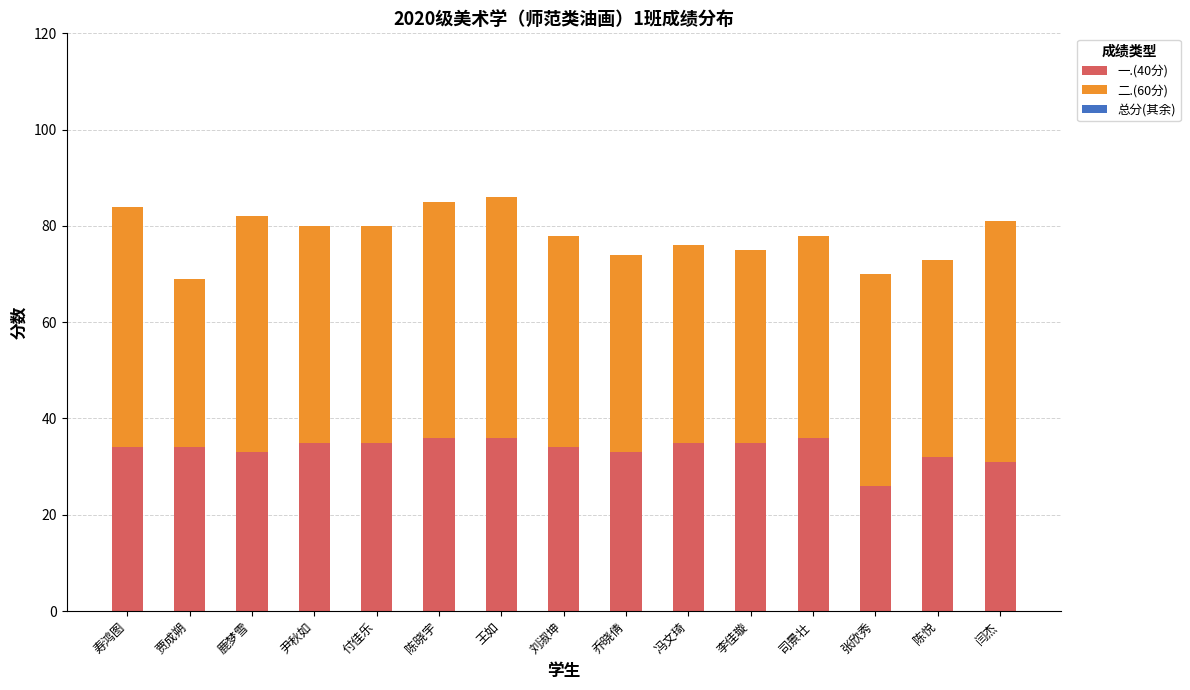

What is the total value across all series at 付佳乐?

80